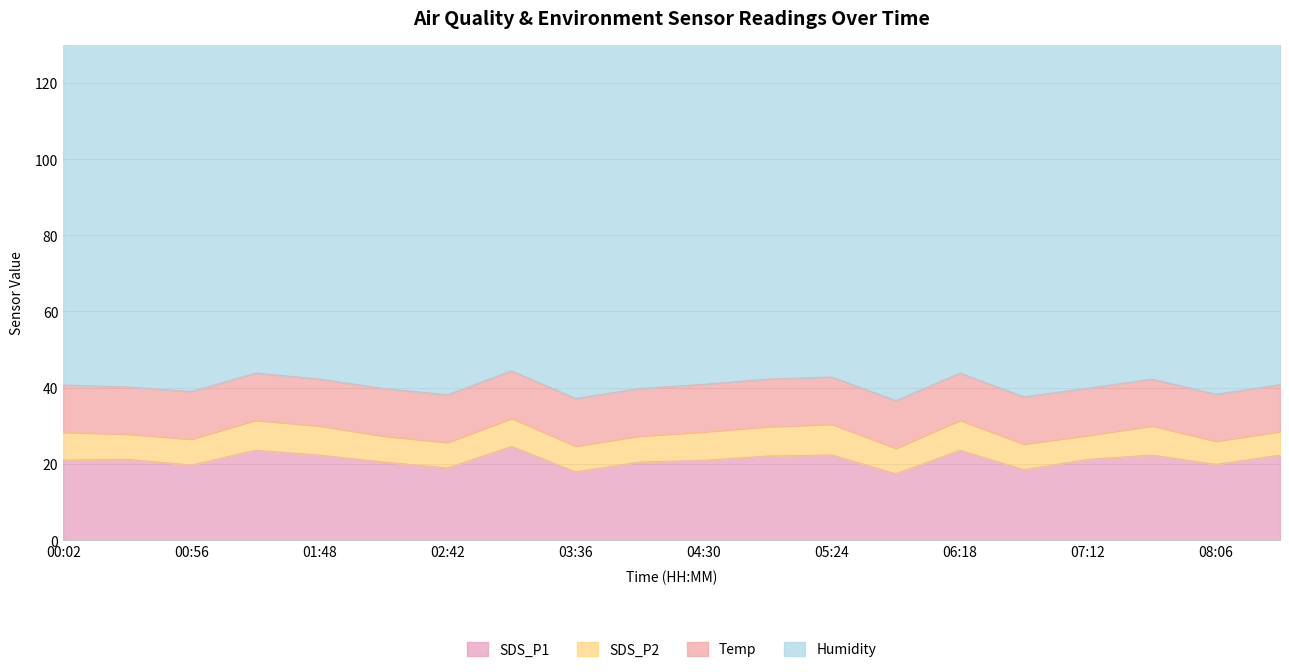

At which category does the chart reach its peak across all series?

00:02